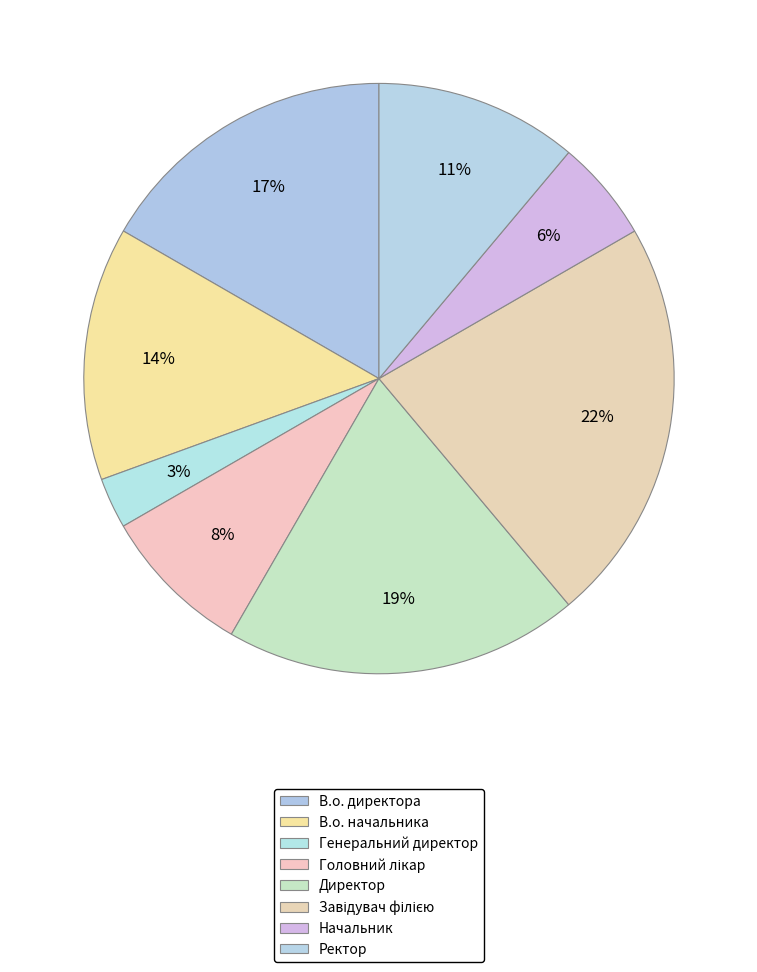

Count the number of slices in the pie.

8